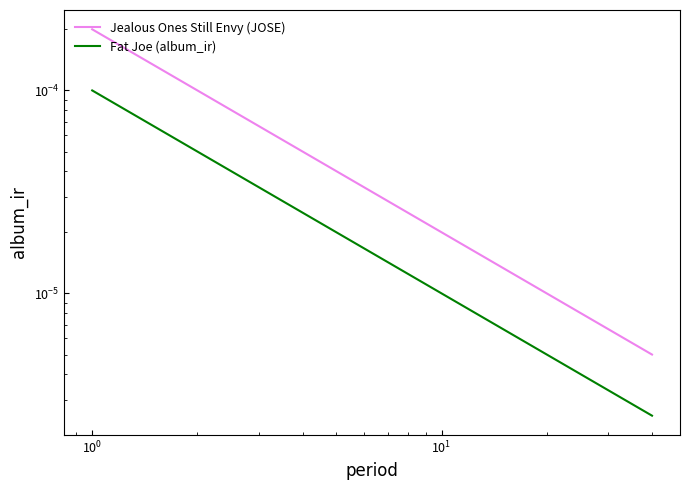

Rank the series by their maximum value, from highest to lowest.

Jealous Ones Still Envy (JOSE), Fat Joe (album_ir)